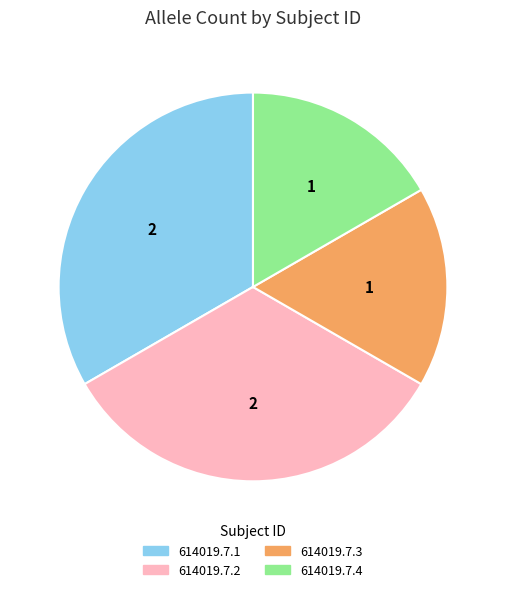

True or false: 614019.7.3 accounts for 12% of the total.

False